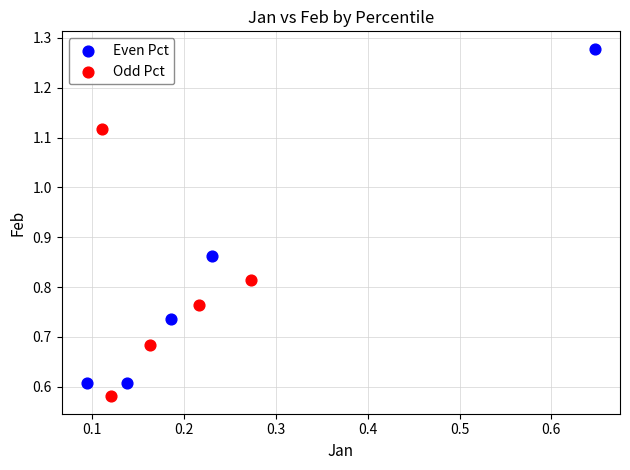

Which series has the largest Y range (max minus min)?

Even Pct